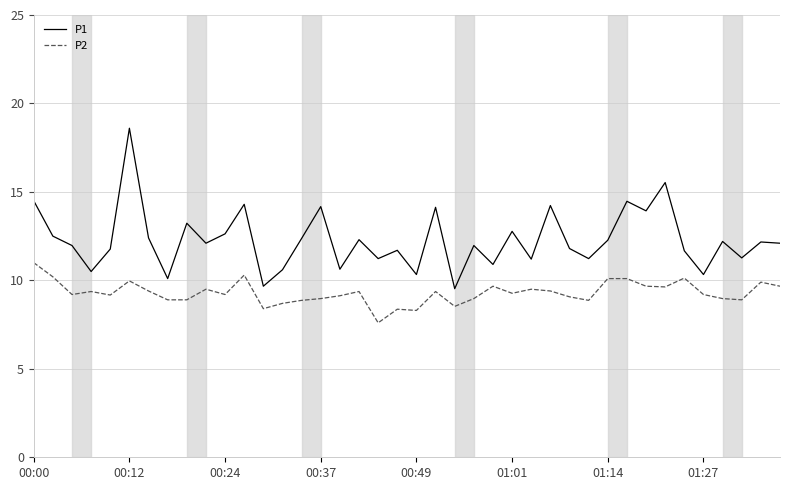

Which series has the largest total across all categories?

P1